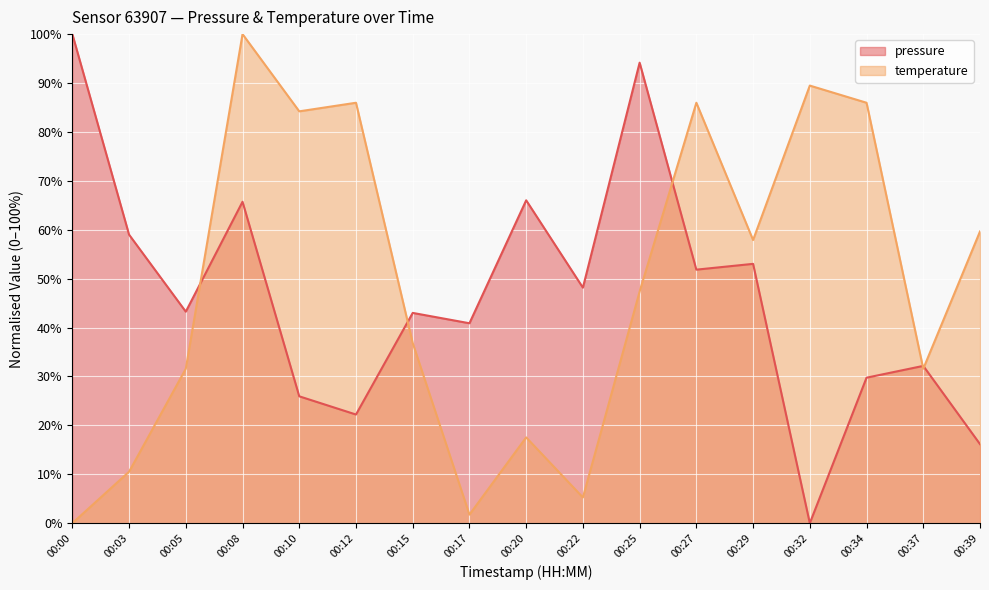

Is it true that temperature equals 60.8 at 00:08?

False